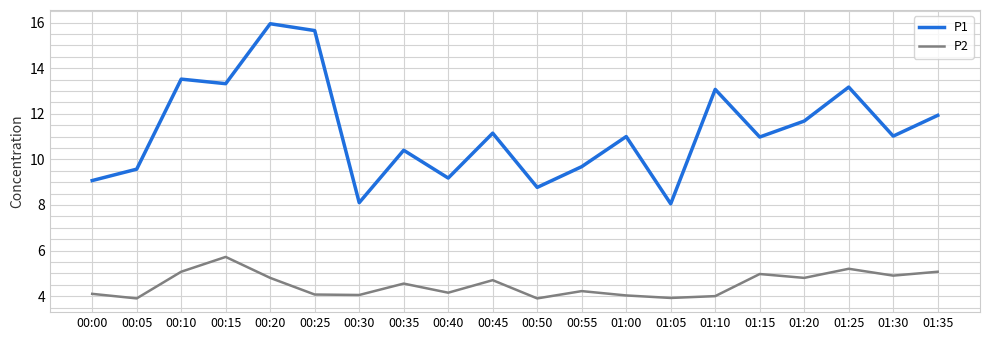

How many interior local valleys does the P1 series have?

7